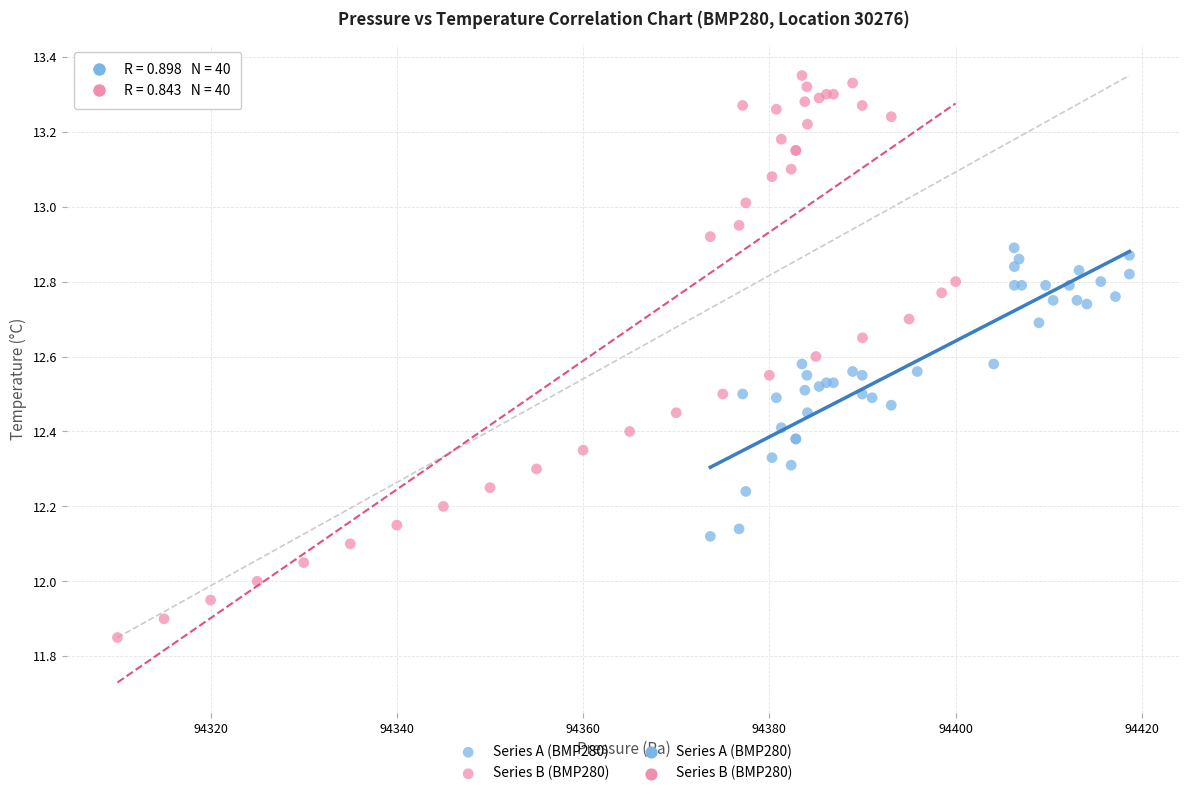

Which series reaches the maximum Y coordinate?

Series B (BMP280)